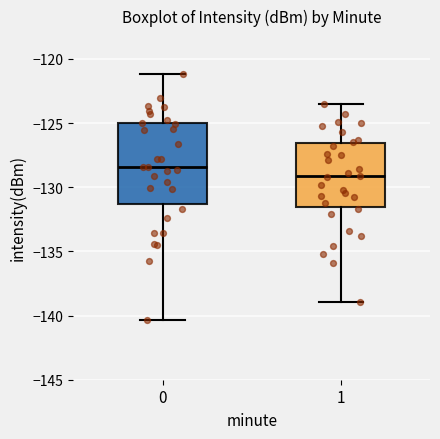

Comparing the boxes themselves (not the whiskers), which one is the tallest?

0